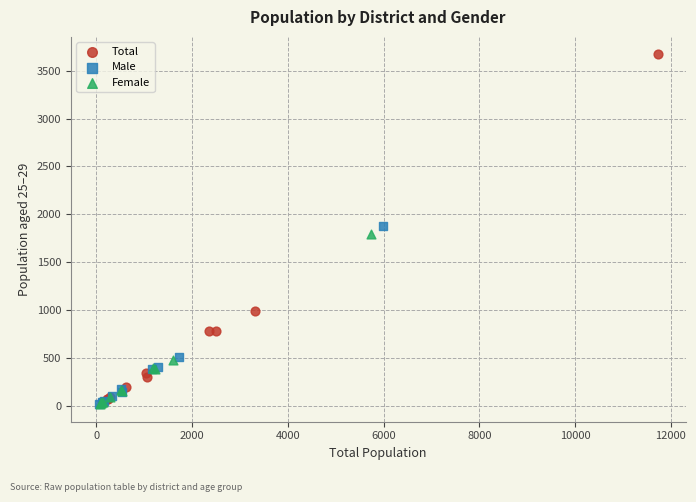

Which series contains the highest Y value?

Total